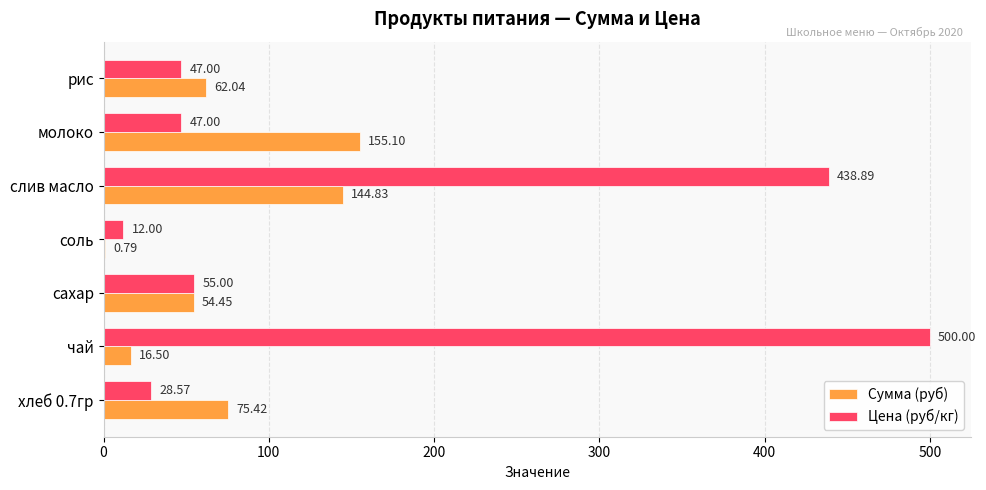

Which series has the largest total across all categories?

Цена (руб/кг)